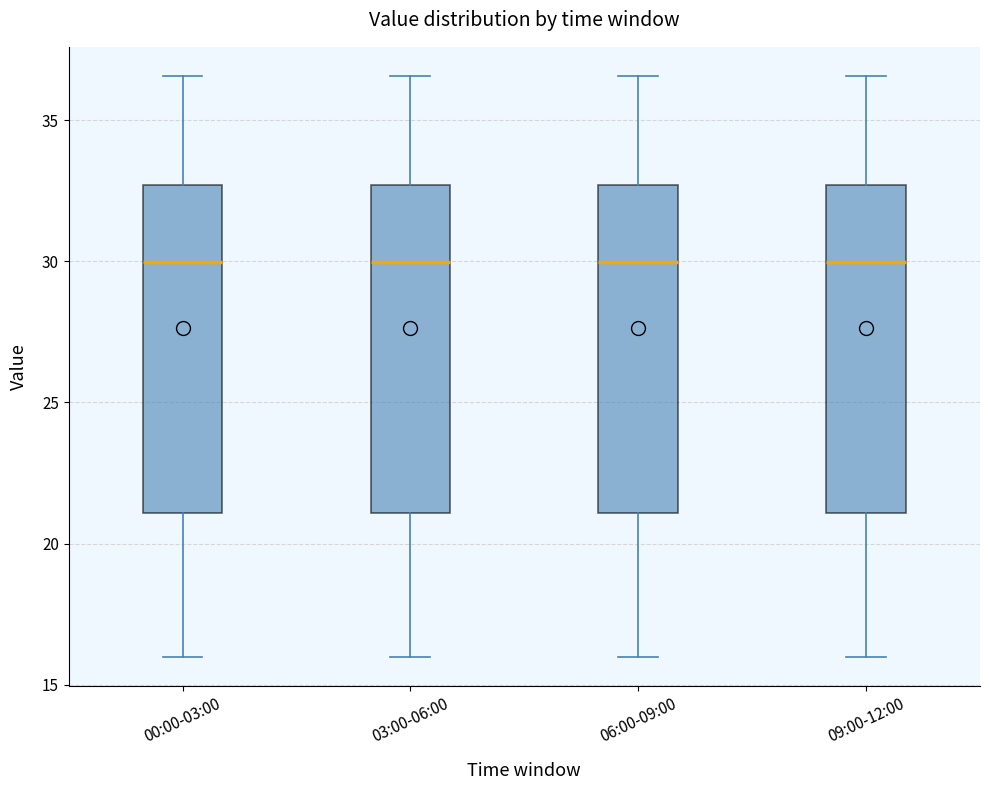

Reading left to right, read every box against the y-axis: the position of its median line, the range the box covers, and the ends of its whiskers. The values are not printed on the chart, so give them approximately, as read against the axis.

00:00-03:00: median 30.0, box 21.0 to 32.5, whiskers 16.0 to 36.5
03:00-06:00: median 30.0, box 21.0 to 32.5, whiskers 16.0 to 36.5
06:00-09:00: median 30.0, box 21.0 to 32.5, whiskers 16.0 to 36.5
09:00-12:00: median 30.0, box 21.0 to 32.5, whiskers 16.0 to 36.5